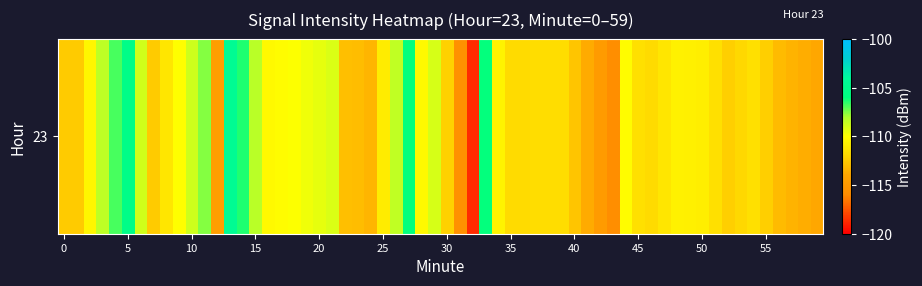

Is the value of 23_53 at 46 greater than the value of 23_51 at 52?

No